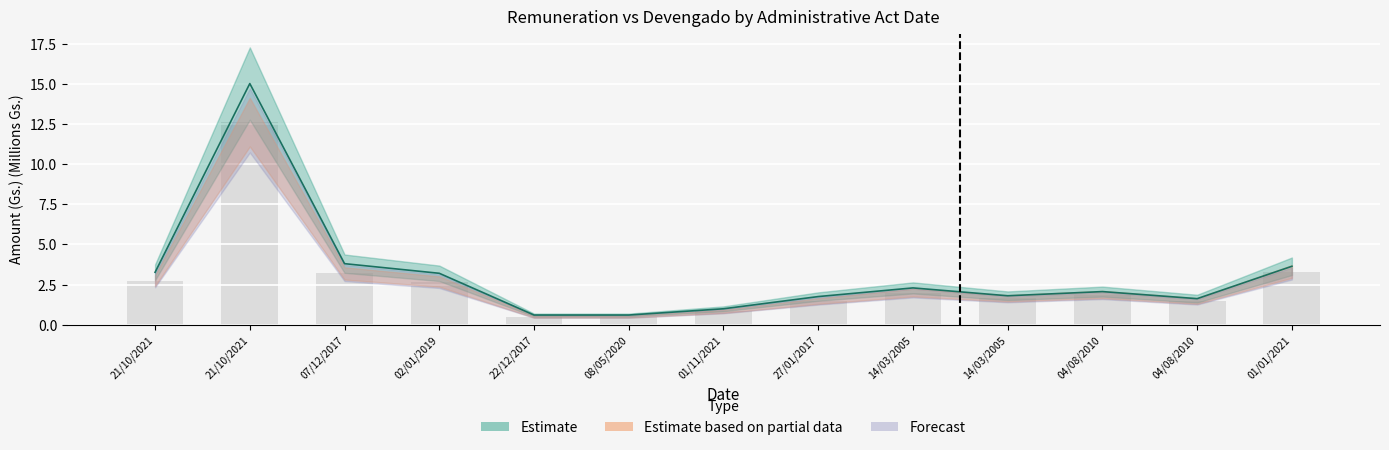

Read the value at 22/12/2017.

0.5